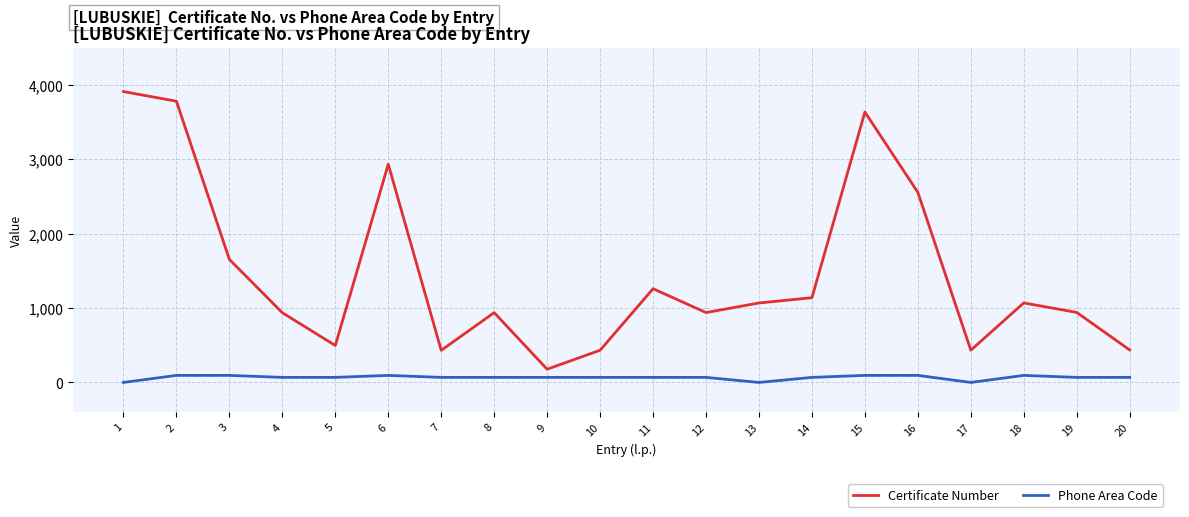

Is the value of Certificate Number at 1 greater than the value of Phone Area Code at 12?

Yes